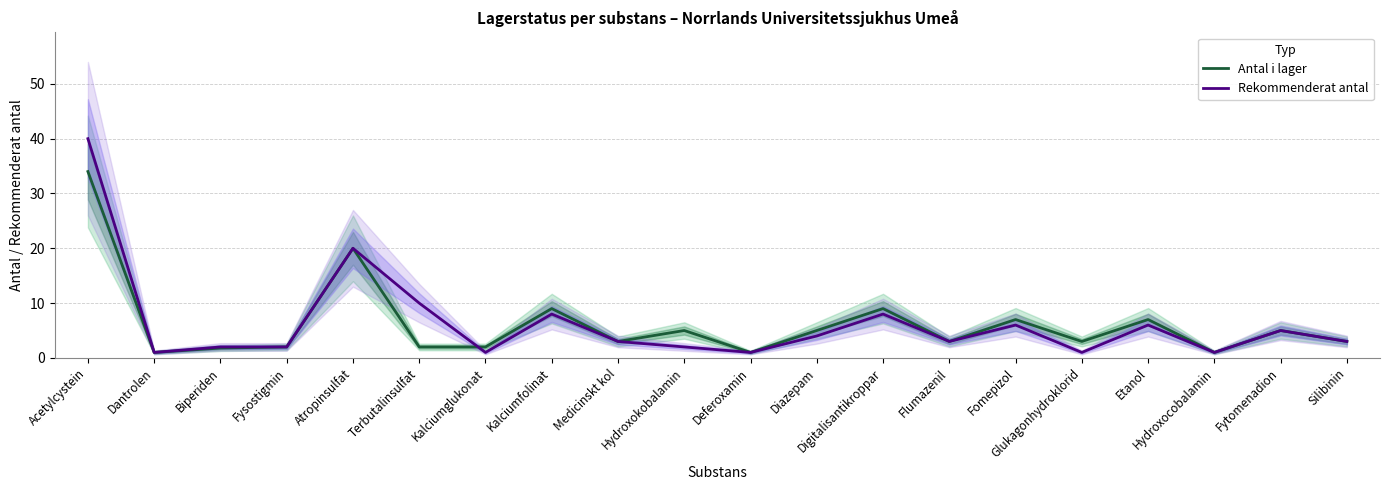

Where do Antal i lager and Rekommenderat antal first cross each other?

Terbutalinsulfat and Kalciumglukonat